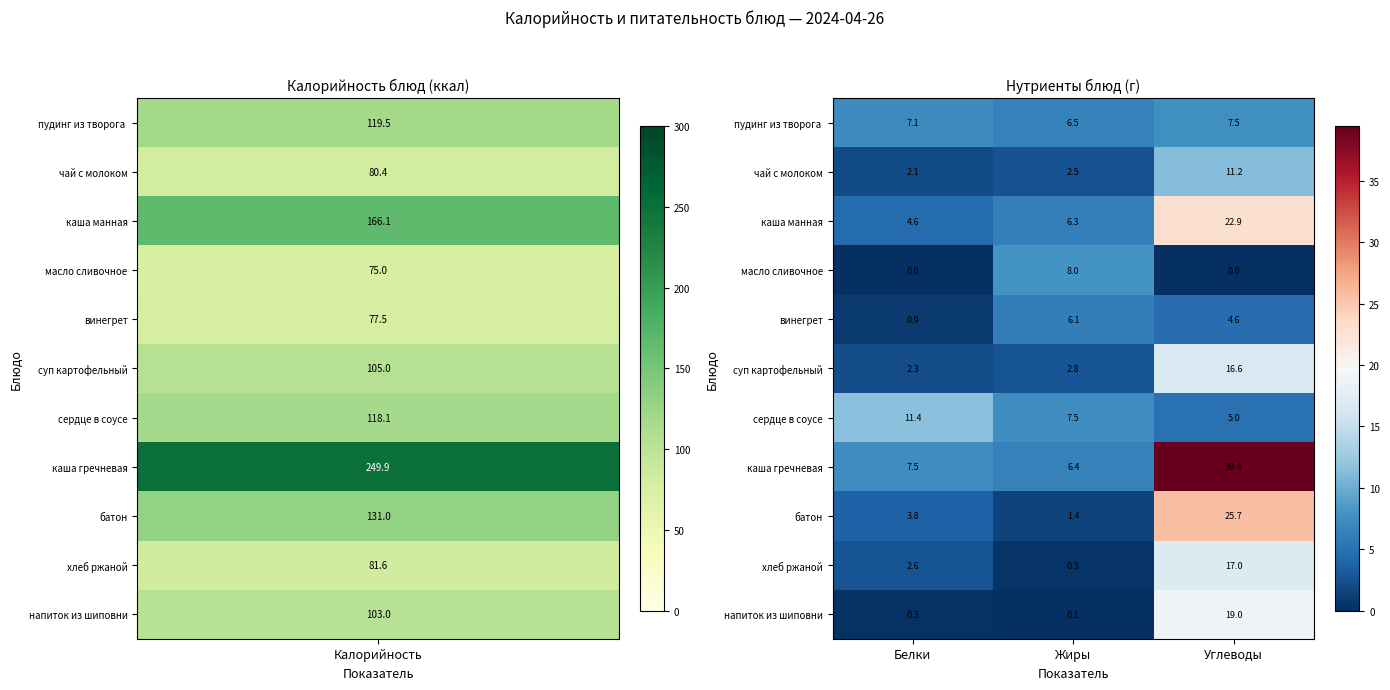

Rank the categories by батон value from highest to lowest.

Углеводы, Белки, Жиры